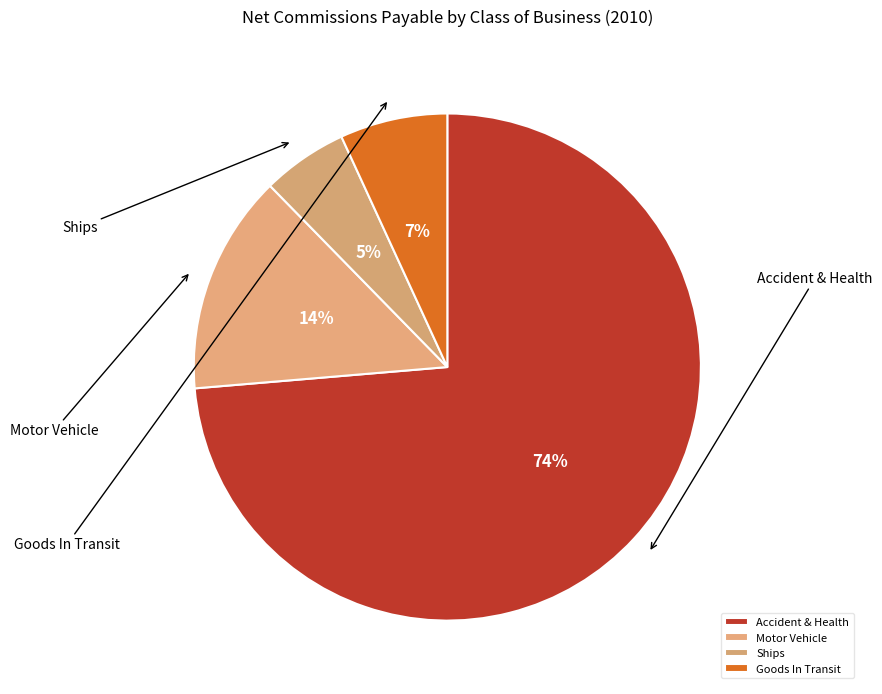

What is the change in value from Motor Vehicle to Goods In Transit?

-7.2